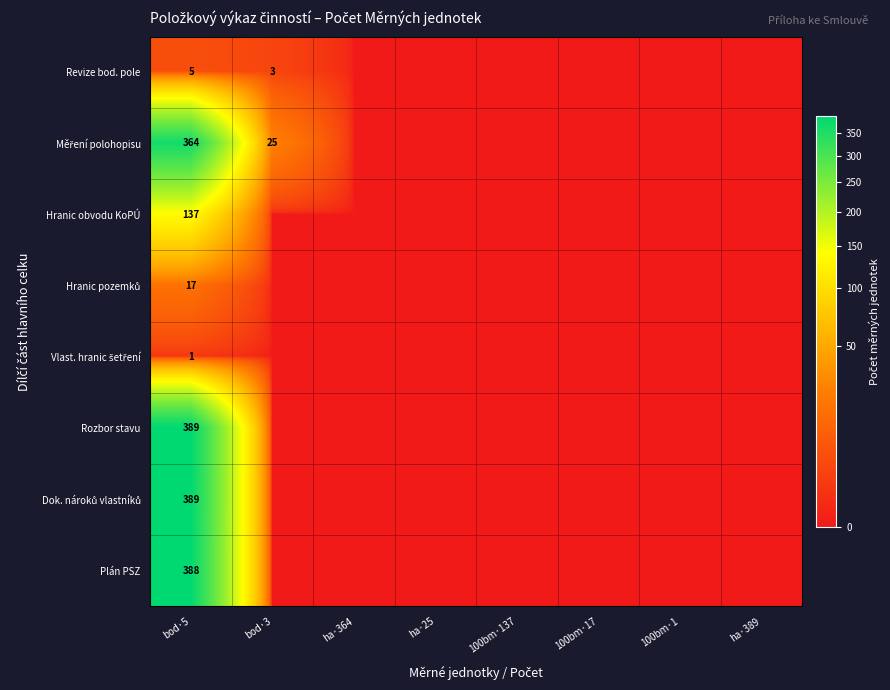

What is the spread (max minus min) of values at bod·5?

388